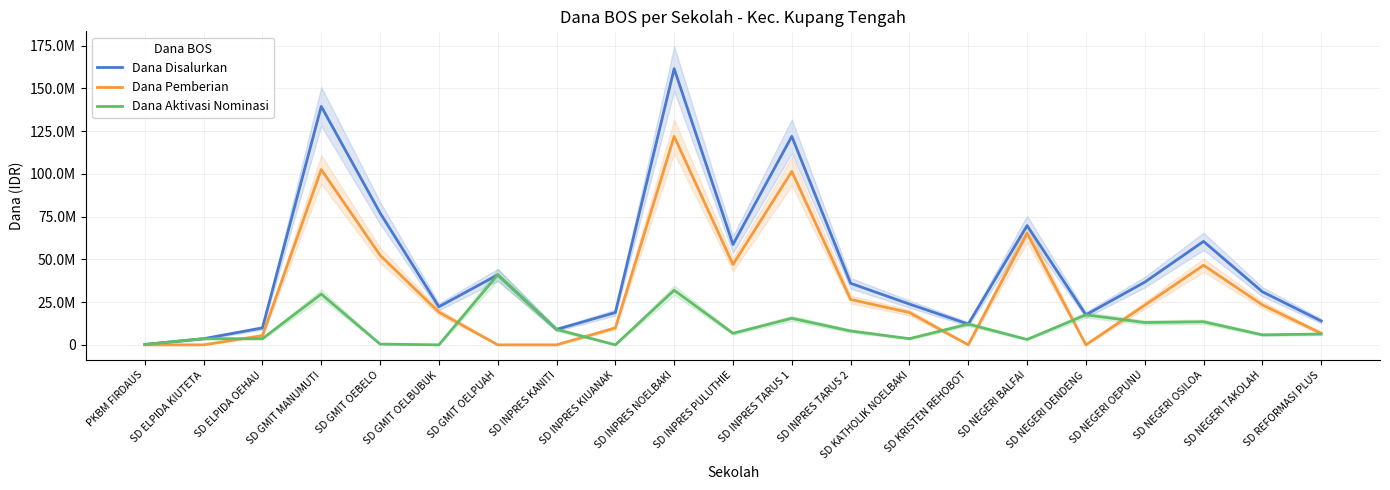

Which series has the largest total across all categories?

Dana Disalurkan